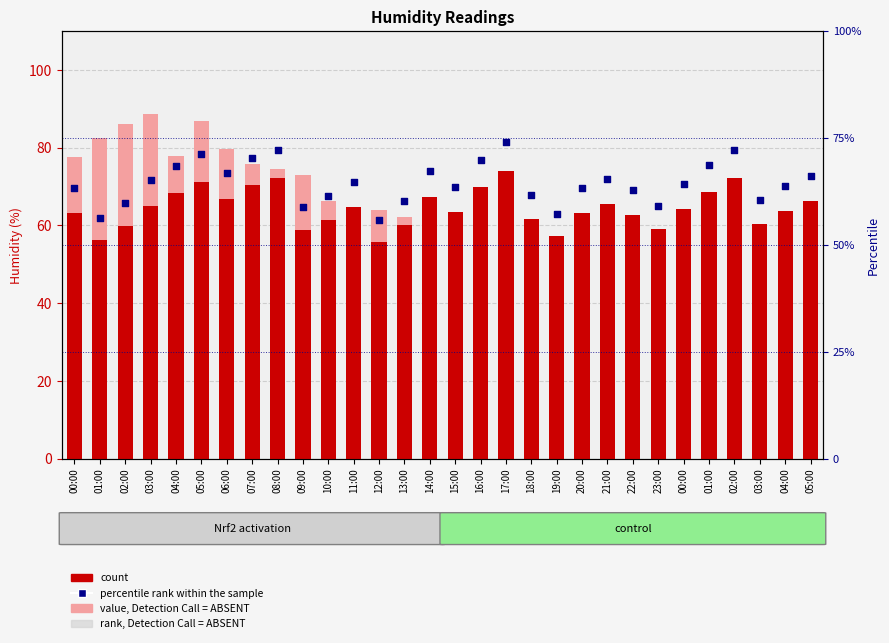

Which series contains the highest Y value?

rank, Detection Call = ABSENT